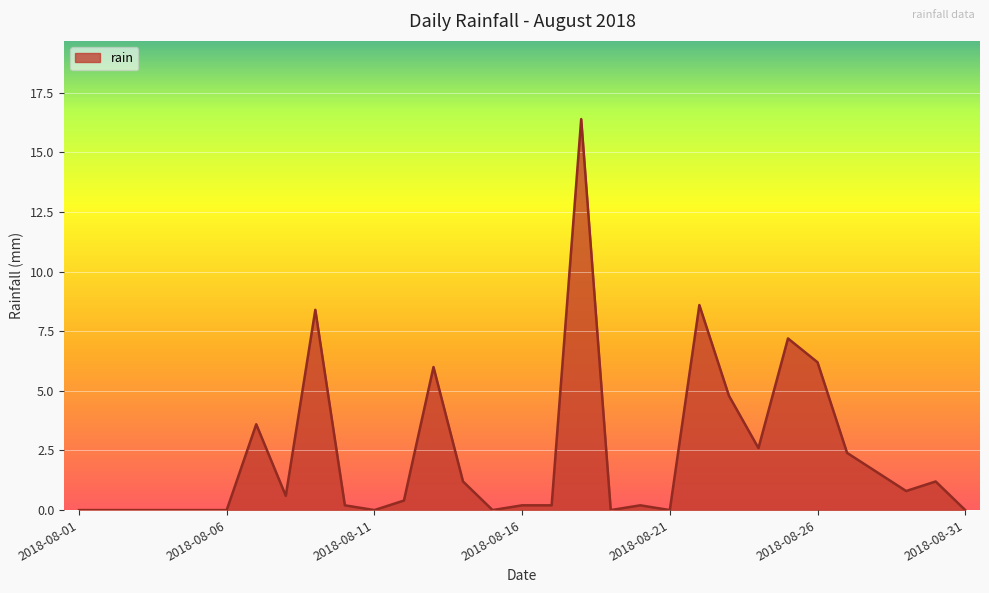

What is the maximum value shown in the chart?

16.4